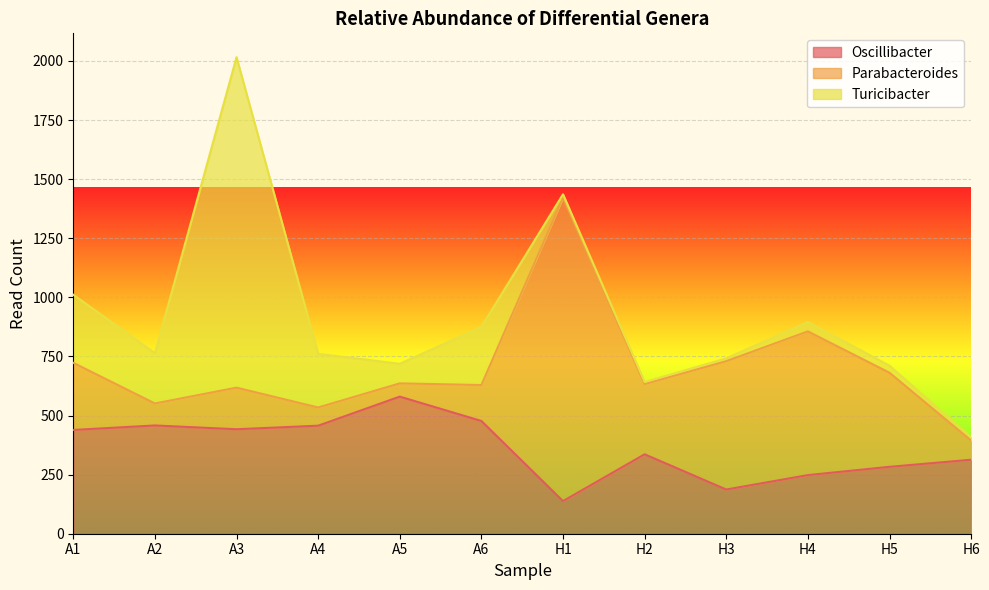

How many intersections are there between Oscillibacter and Parabacteroides?

4